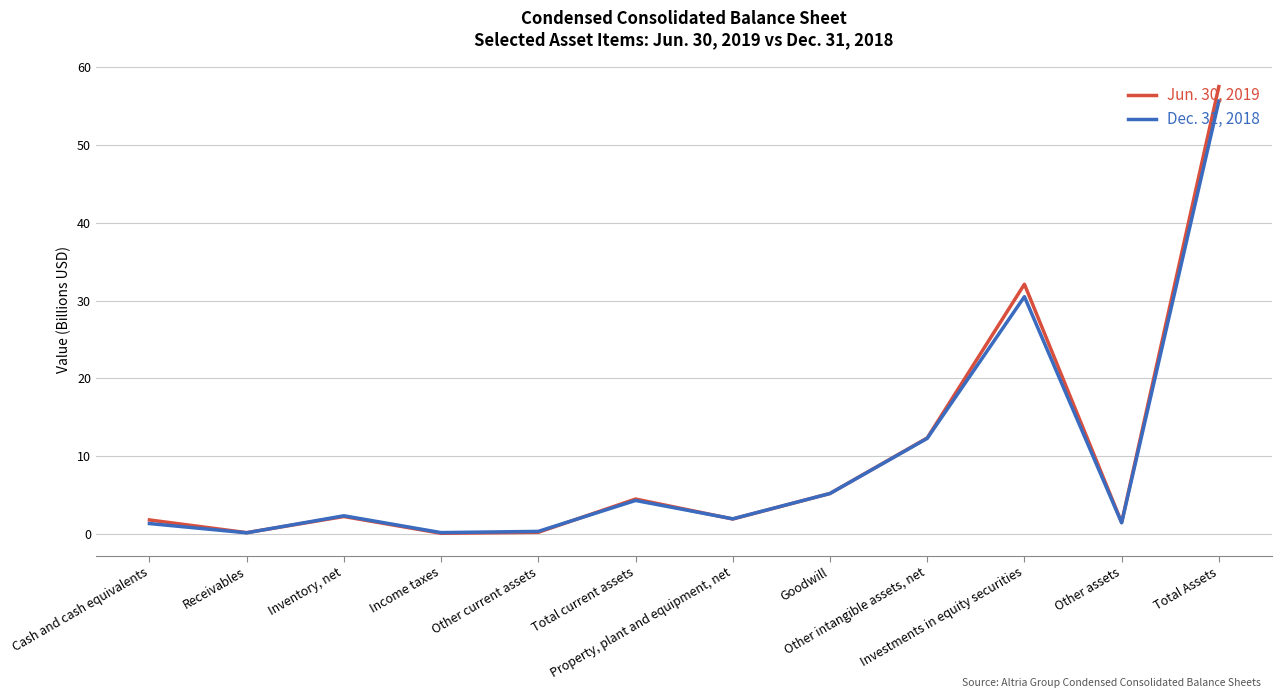

True or false: Dec. 31, 2018 has more than 1 points higher than both neighbors.

True